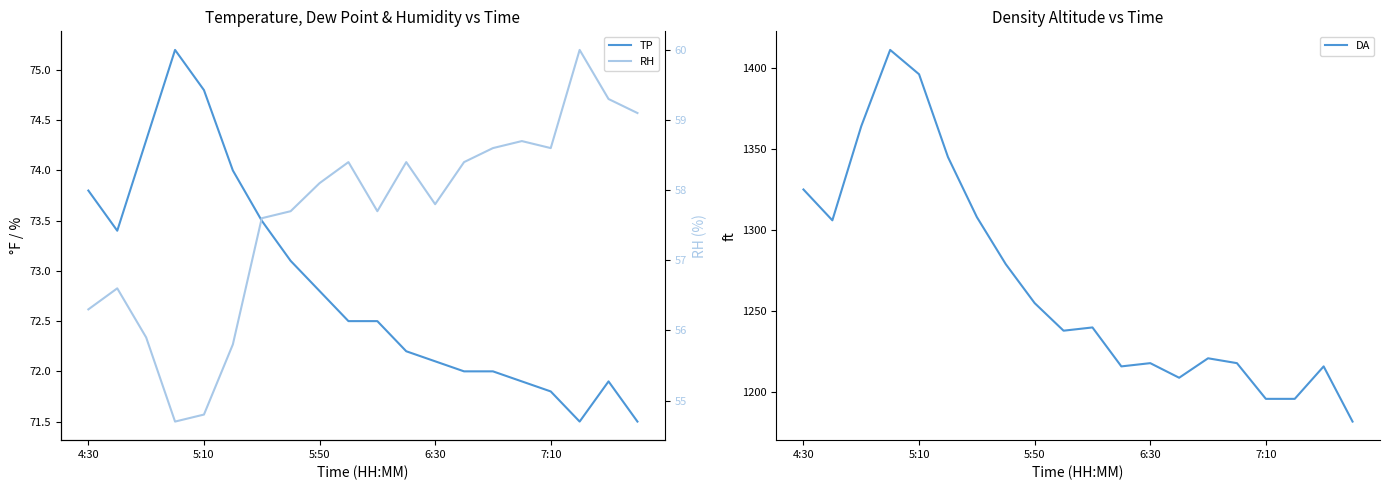

True or false: DA and RH cross at least once.

False